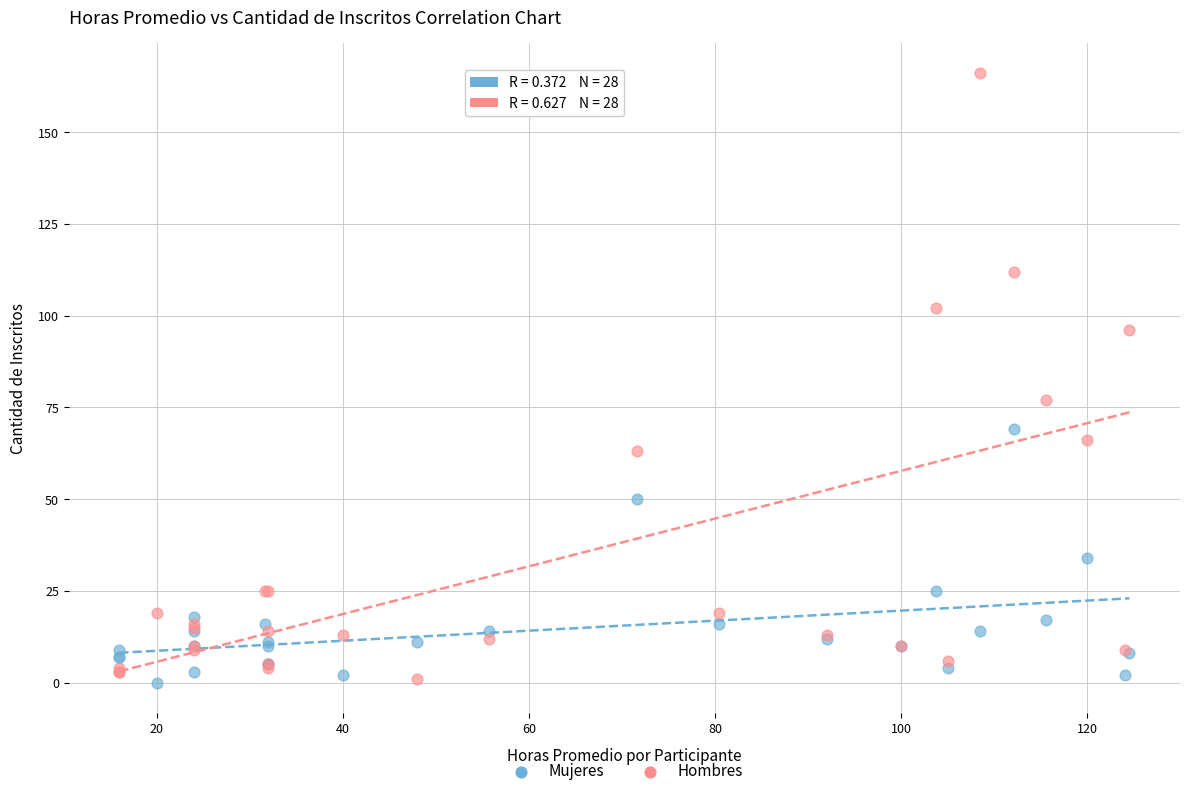

Which series has the largest Y range (max minus min)?

Hombres